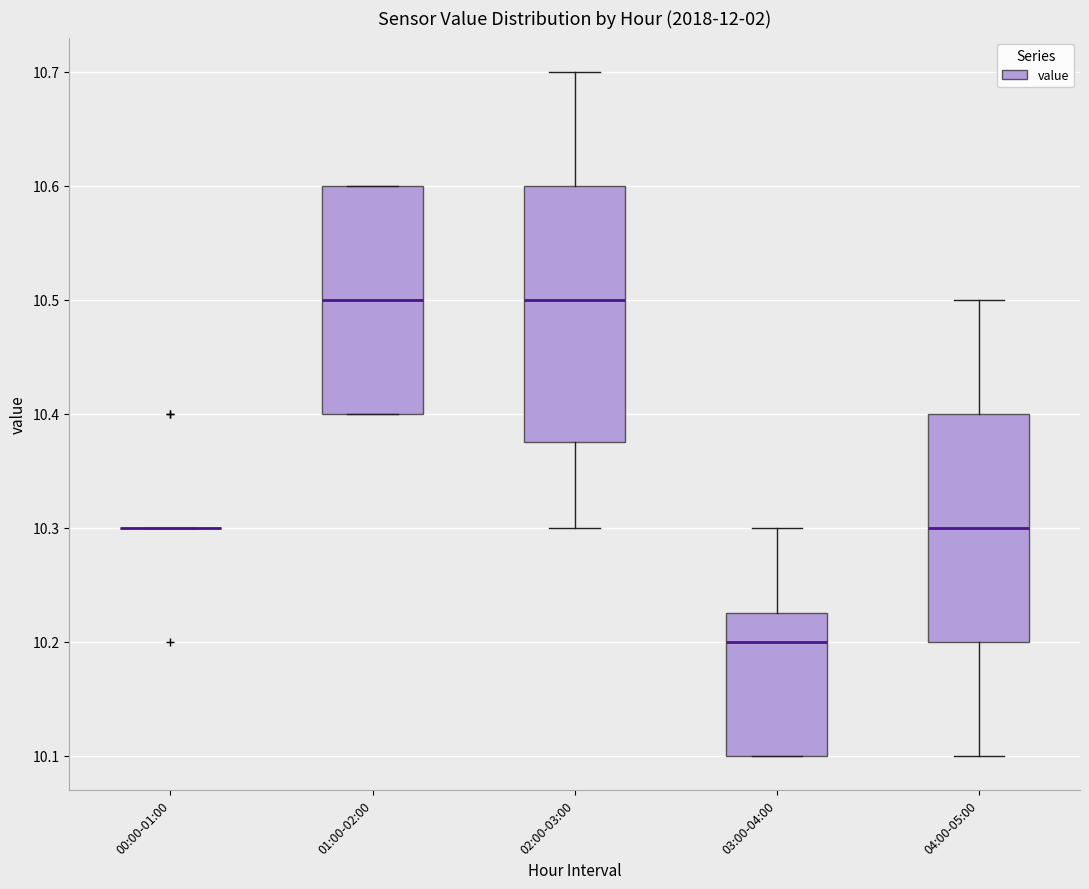

Comparing the boxes themselves (not the whiskers), which one is the tallest?

02:00-03:00